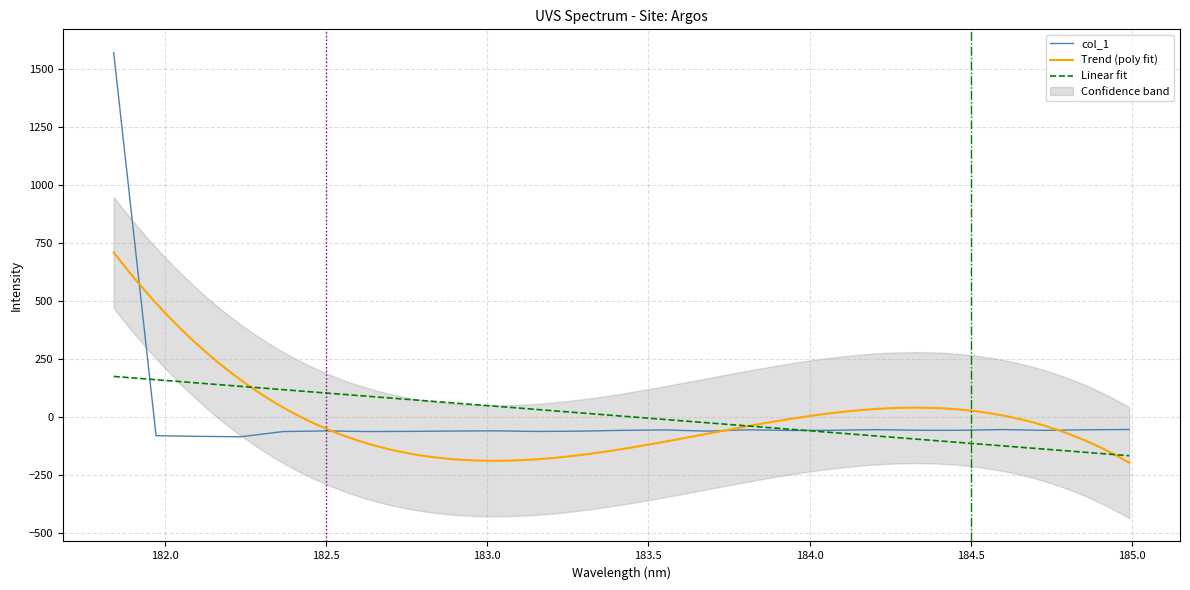

At which label does the data first exceed -58?

181.8418